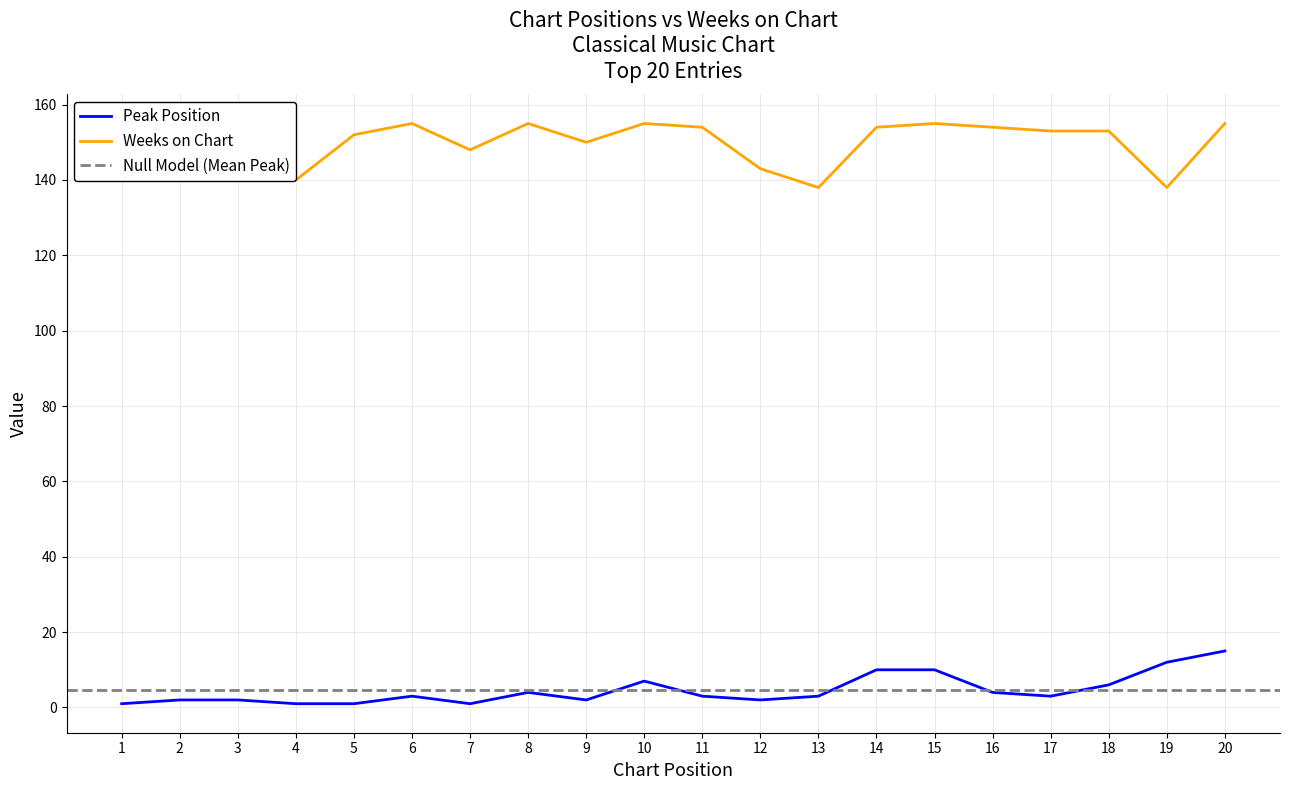

Which series has the largest range (max minus min)?

Weeks on Chart